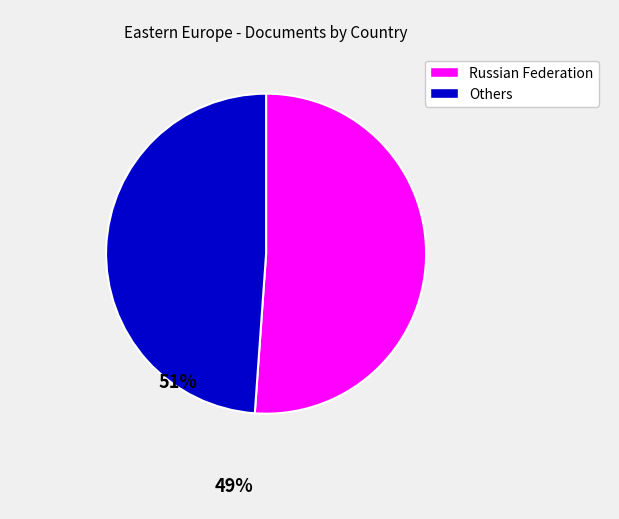

Is there any slice that represents more than half of the pie?

Yes